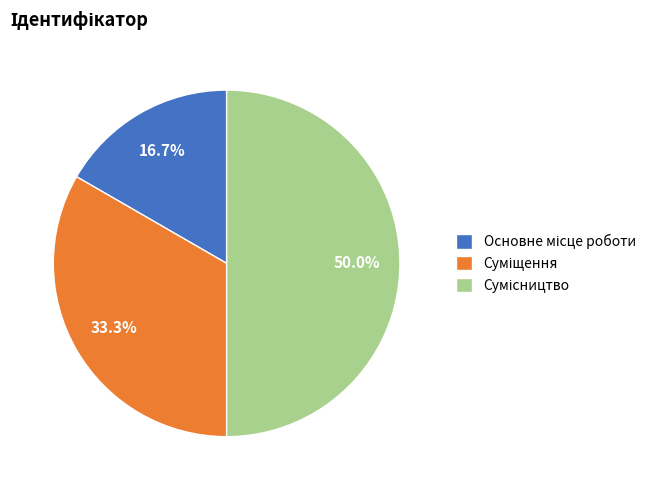

How many slices are in this pie chart?

3